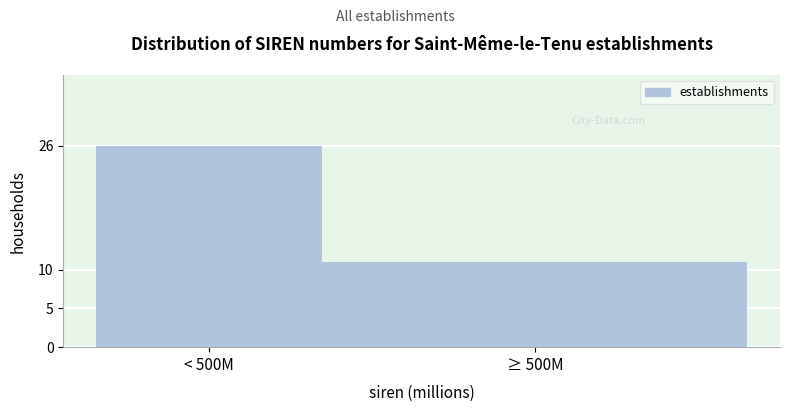

Reading left to right, what are all the values shown in this chart?

26	11